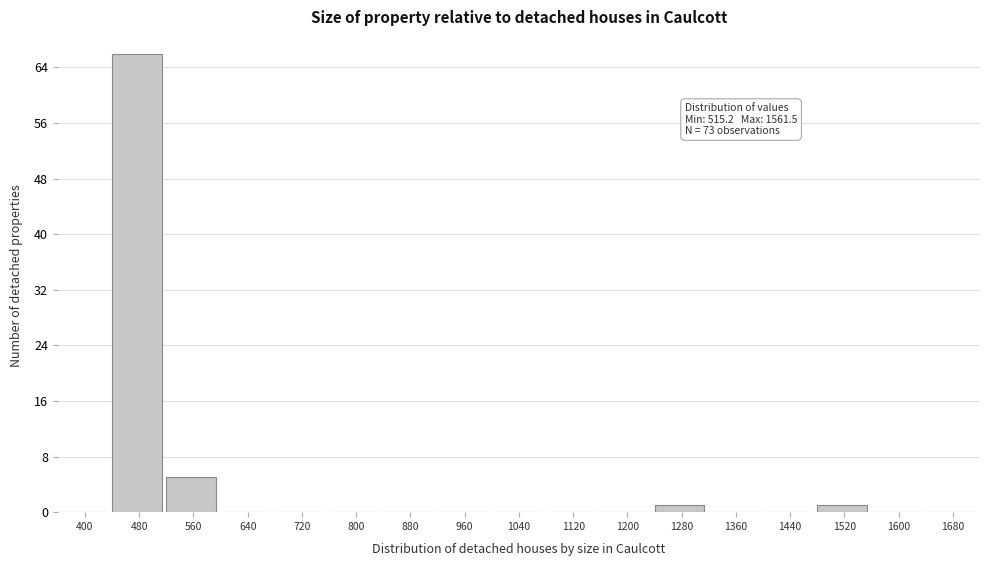

Reading left to right, extract all data points from this chart.

400=0	480=66	560=5	640=0	720=0	800=0	880=0	960=0	1040=0	1120=0	1200=0	1280=1	1360=0	1440=0	1520=1	1600=0	1680=0